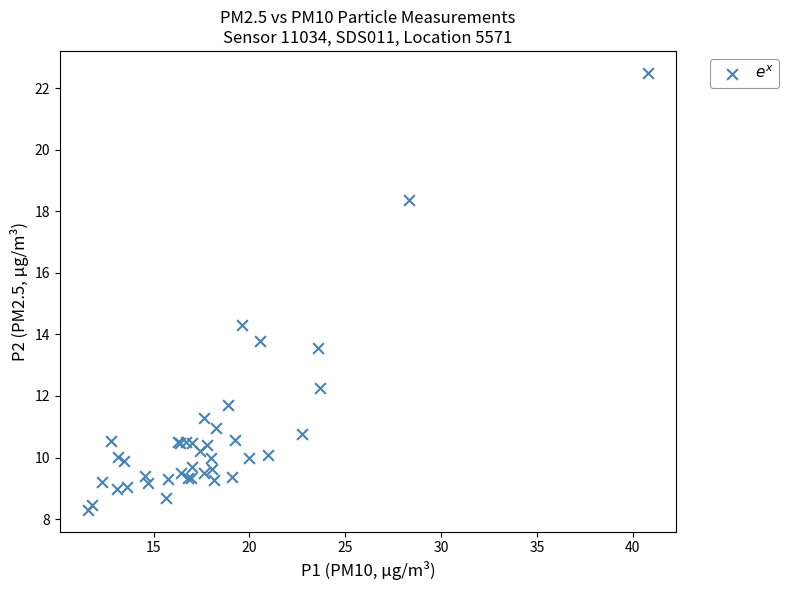

What Y value in the scatter plot is closest to 15?

14.3